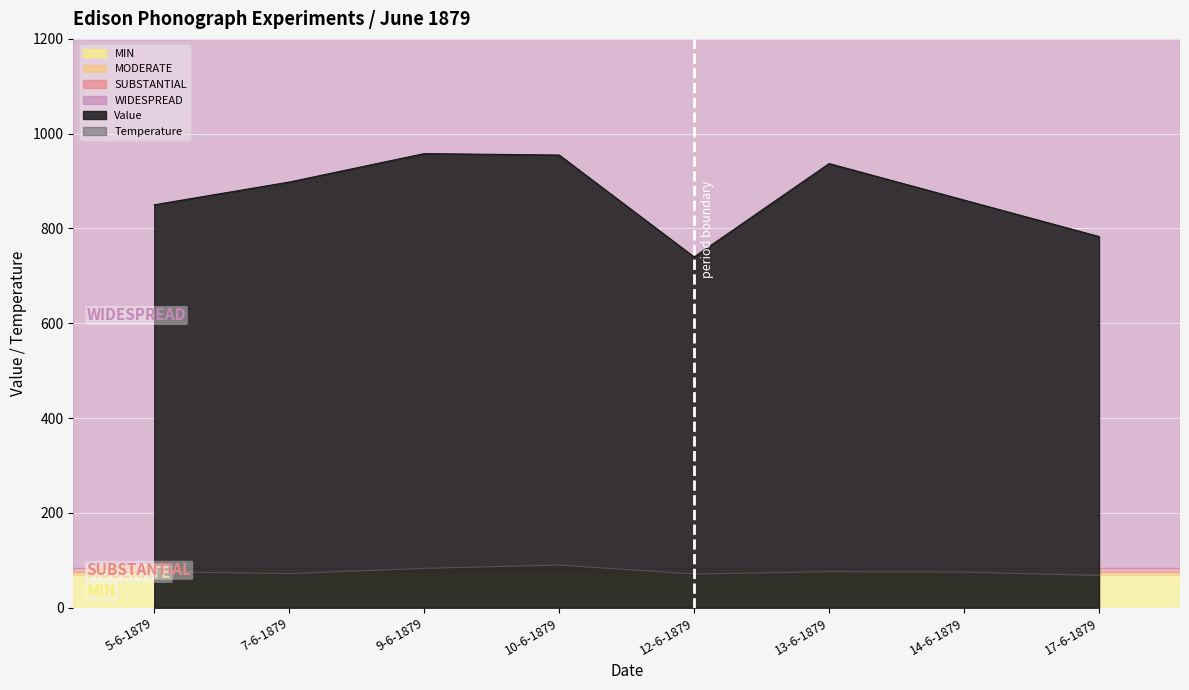

True or false: Temperature and Value intersect in this chart.

False